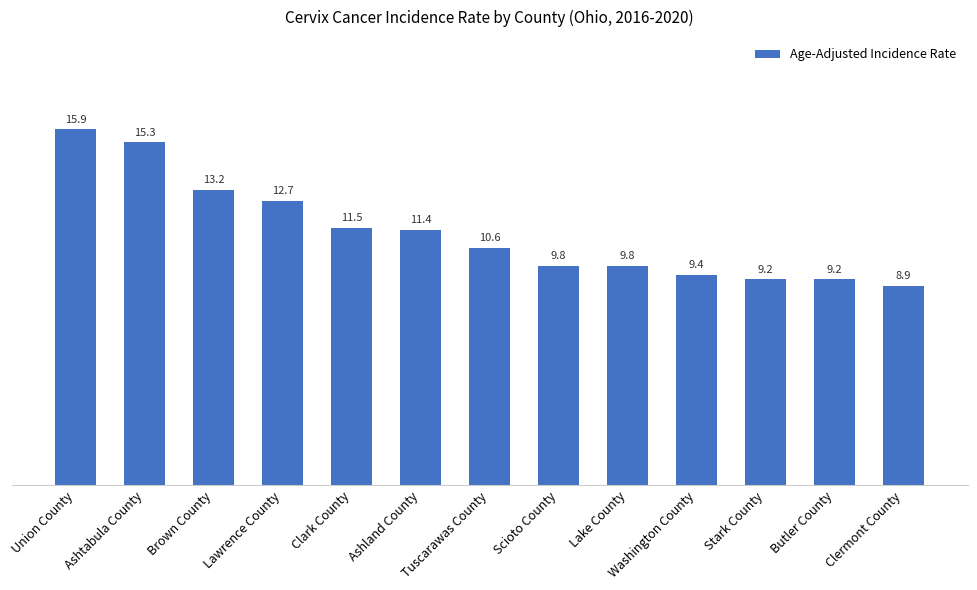

What is the ratio of the value at Lawrence County to the value at Ashland County?

1.1